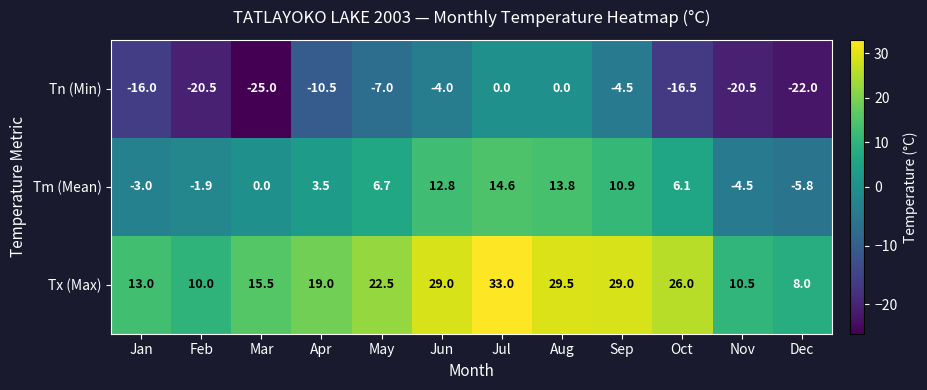

At Jun, list the series in order from largest to smallest.

Tx (Max), Tm (Mean), Tn (Min)